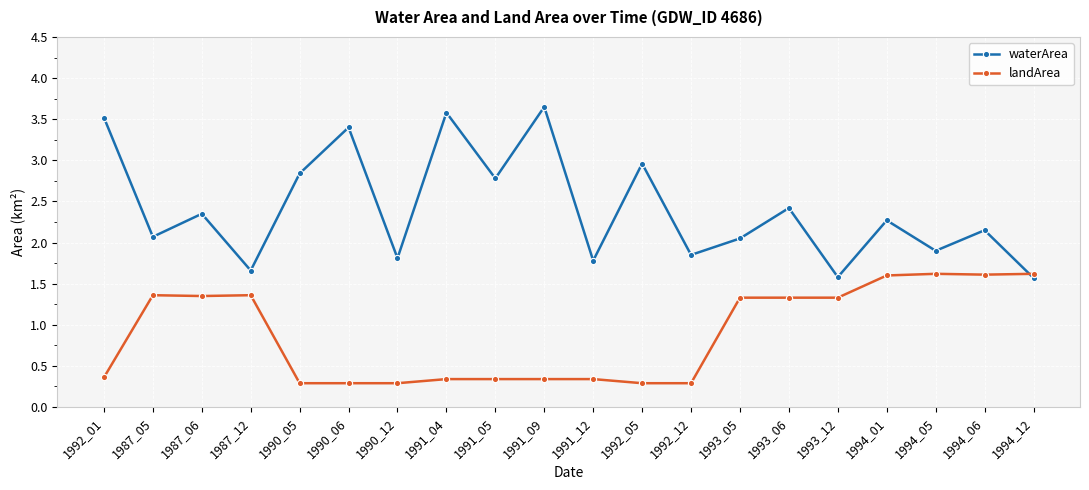

Where does the landArea series first go above 1?

1987_05